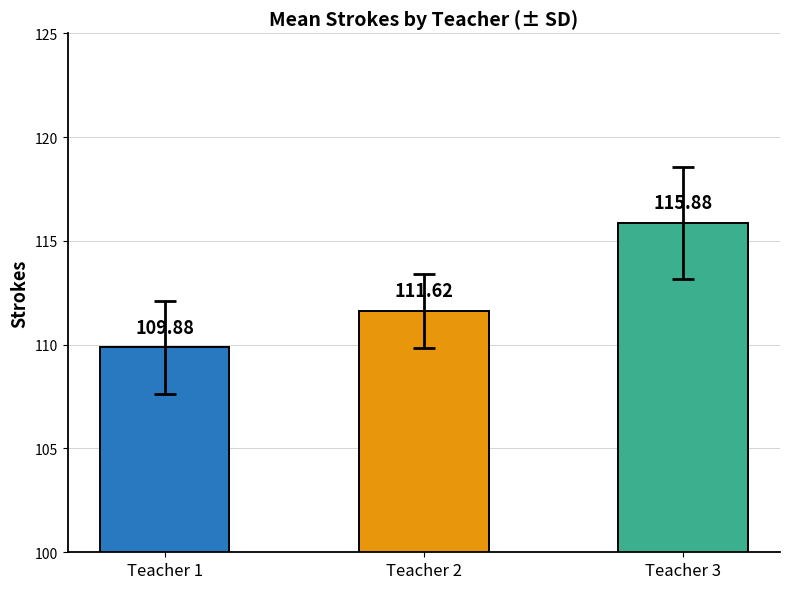

Where is the data nearest to the value 112?

Teacher 2